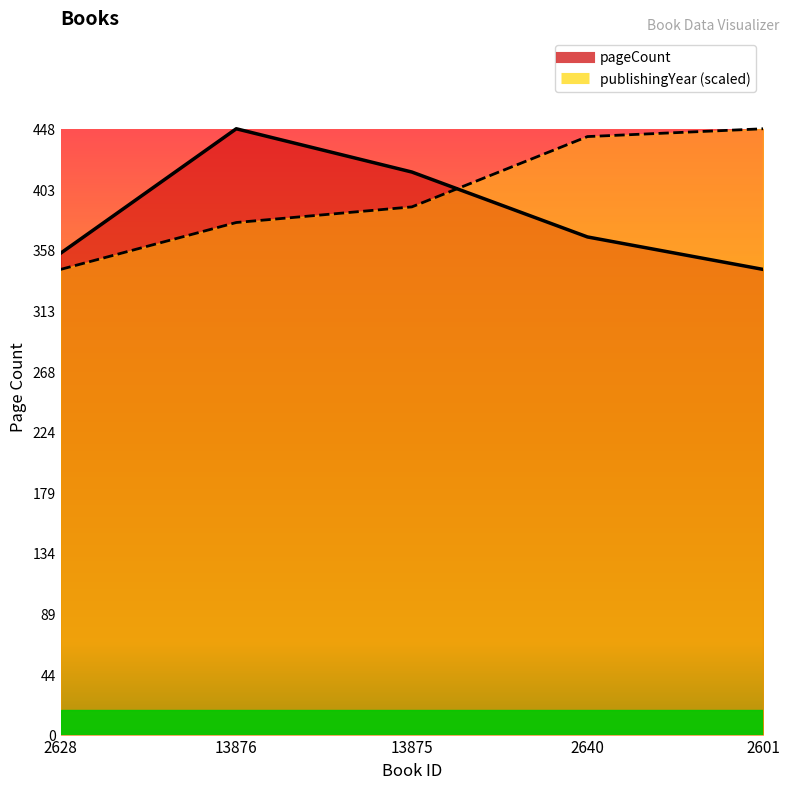

At which category does the chart reach its minimum across all series?

2601